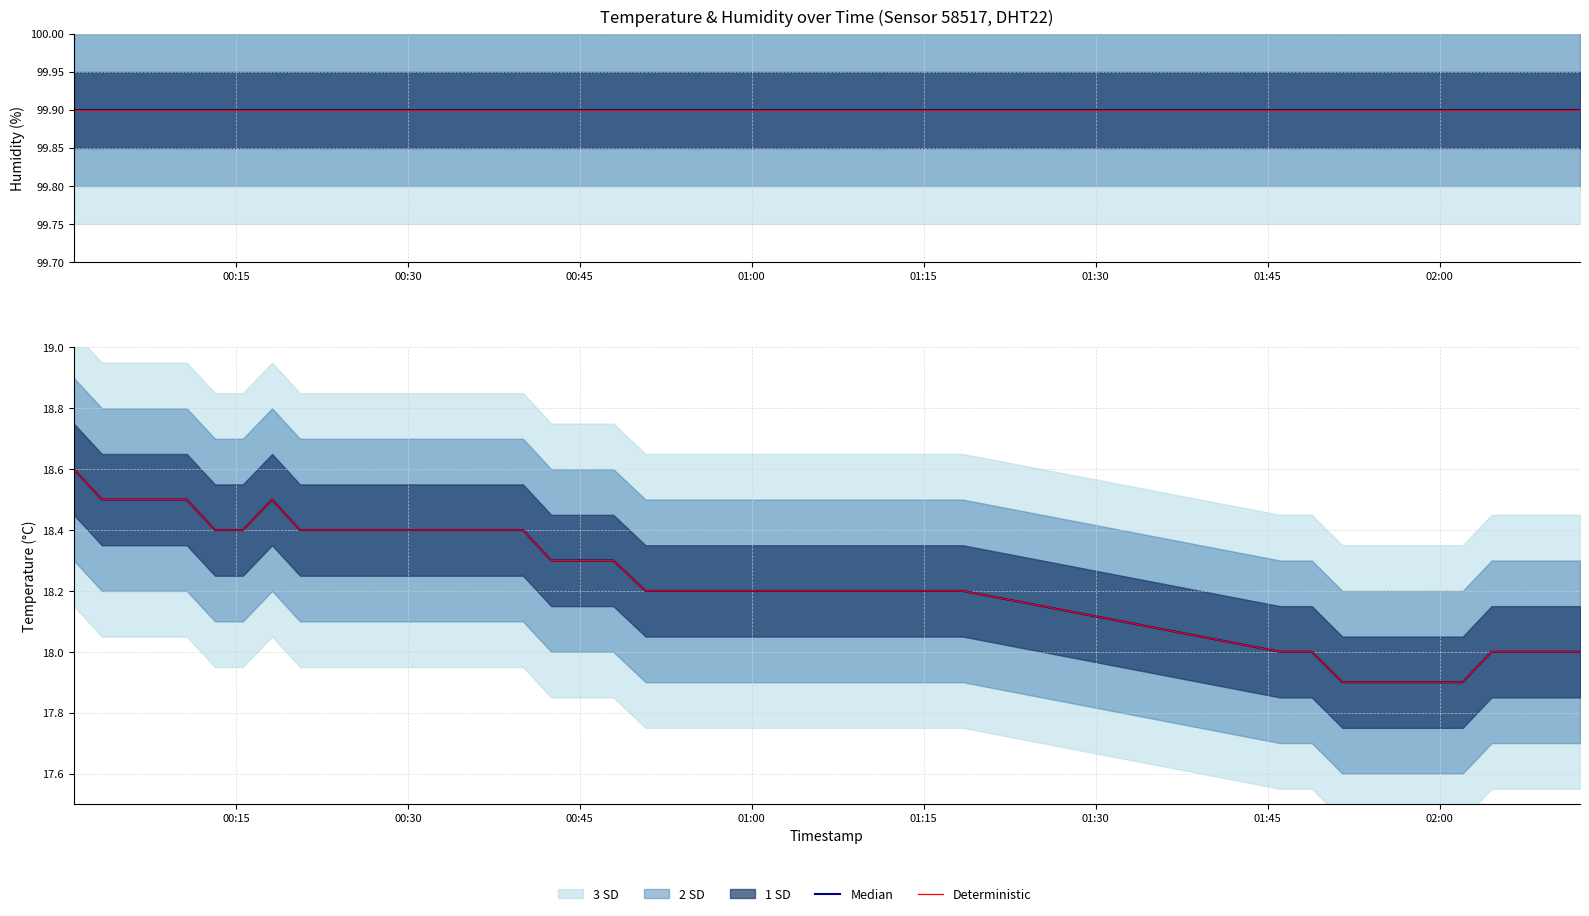

The Median series shows 5.6 at 26. True or false?

False